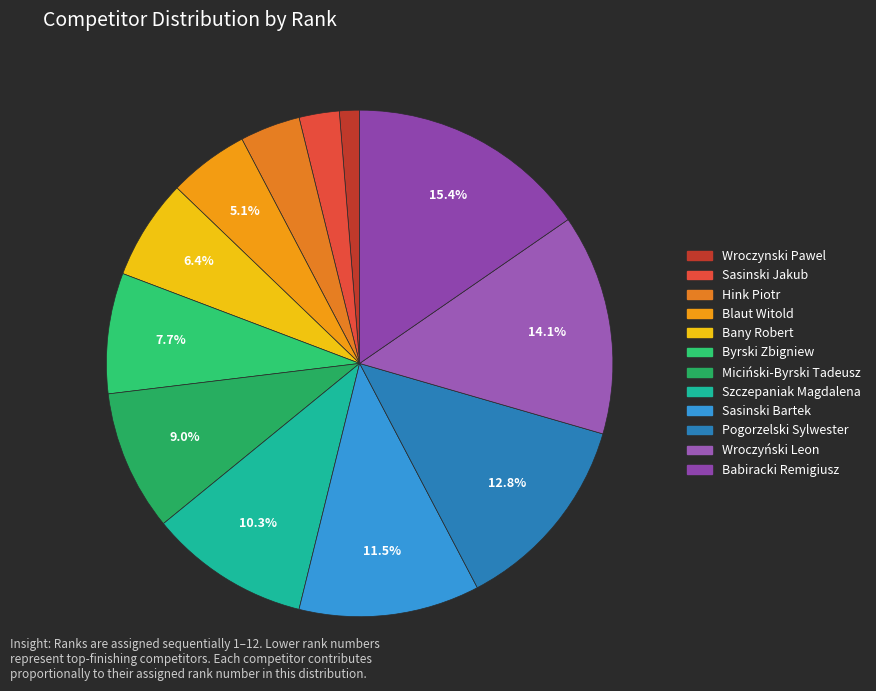

Does any single category account for the majority?

No